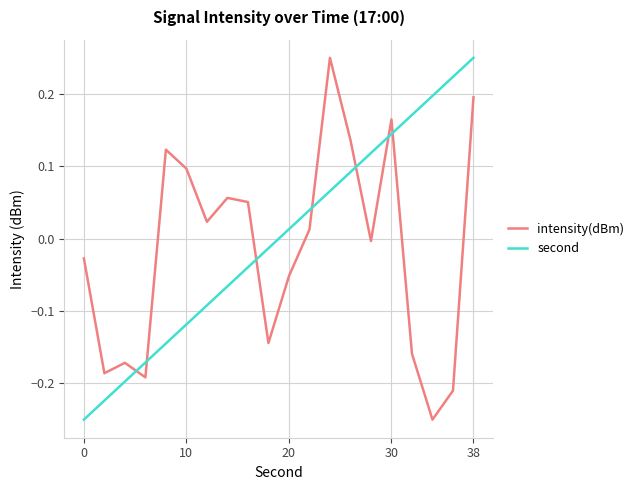

Which series ends up on top after the final intersection of second and intensity(dBm)?

second